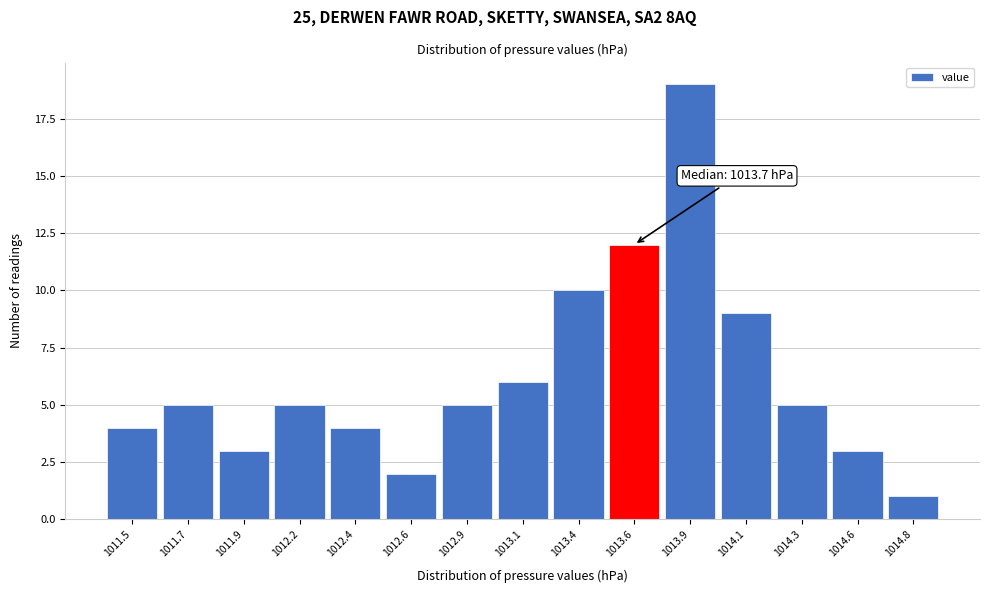

Reading right to left, extract all data points from this chart.

1014.8=1	1014.6=3	1014.3=5	1014.1=9	1013.9=19	1013.6=12	1013.4=10	1013.1=6	1012.9=5	1012.6=2	1012.4=4	1012.2=5	1011.9=3	1011.7=5	1011.5=4